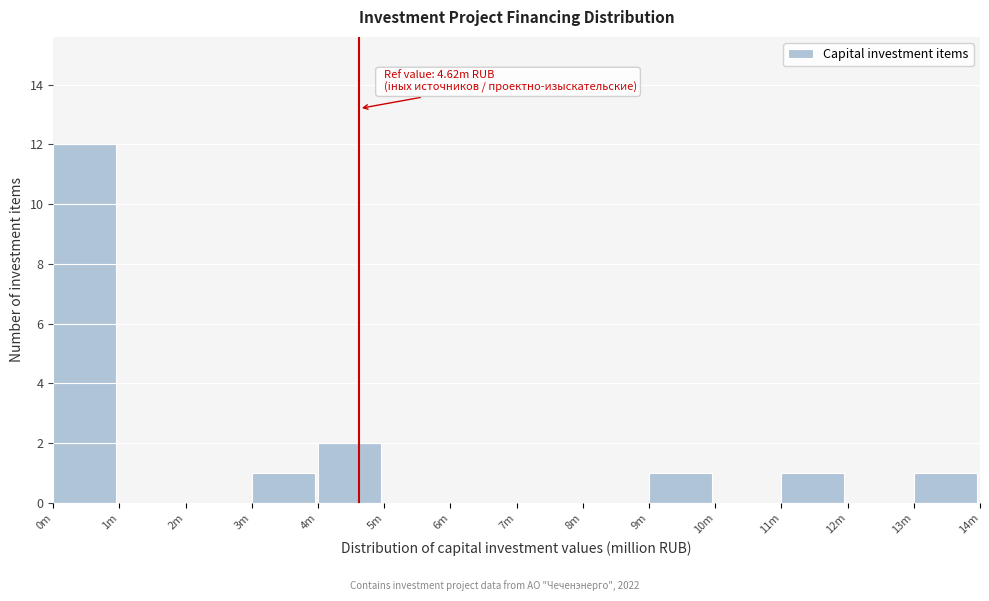

Reading left to right, transcribe all the data shown in this chart.

0m=12	1m=0	2m=0	3m=1	4m=2	5m=0	6m=0	7m=0	8m=0	9m=1	10m=0	11m=1	12m=0	13m=1